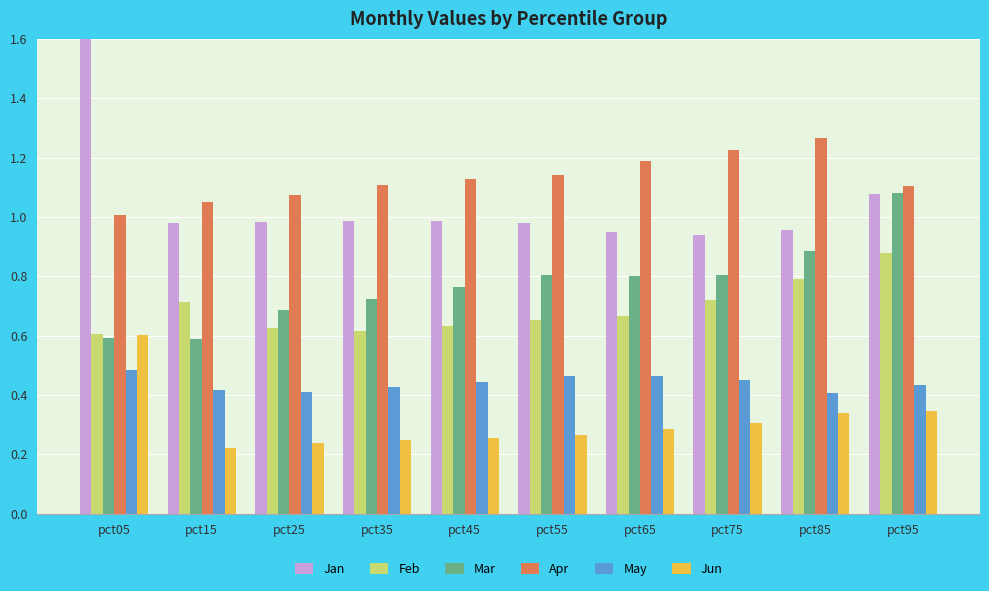

Rank the series at pct65 from lowest to highest value.

Jun, May, Feb, Mar, Jan, Apr